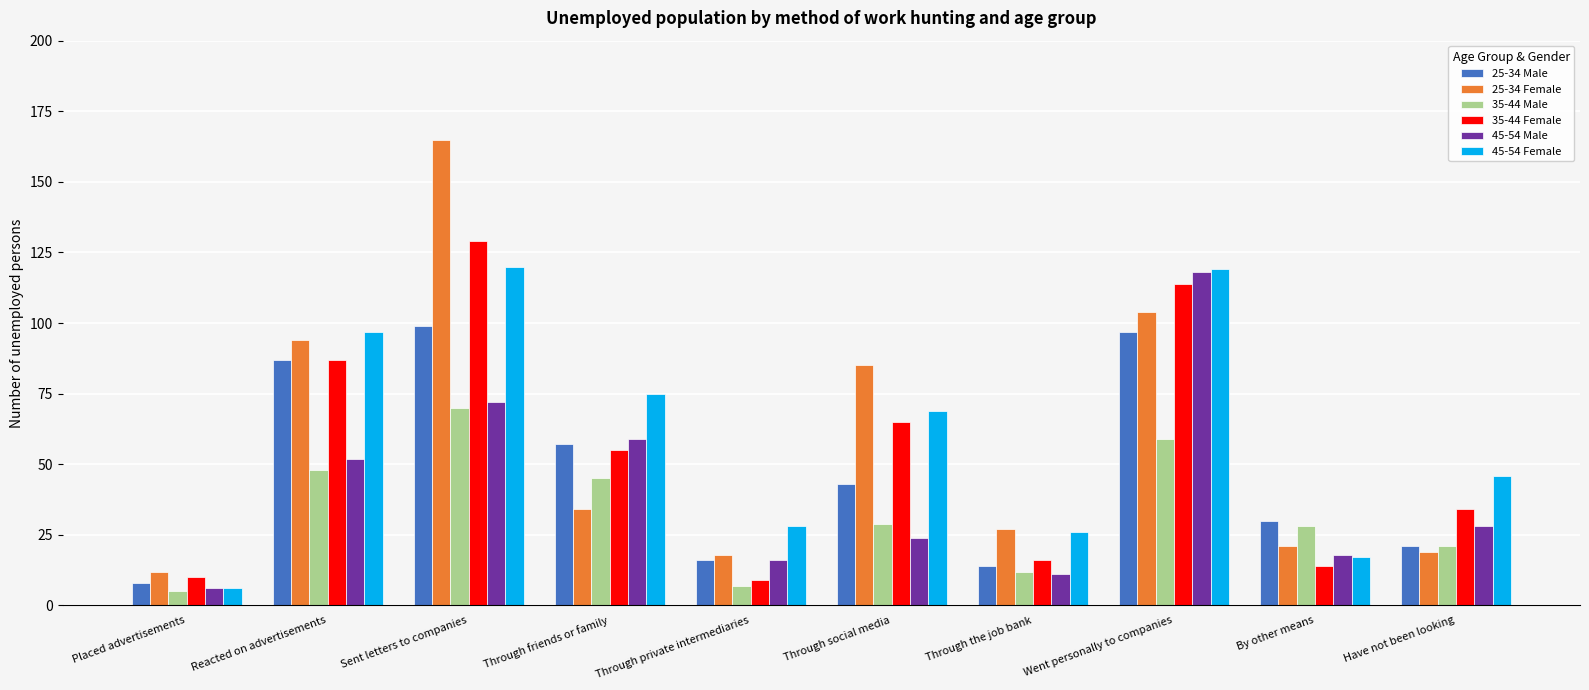

What is the difference between the maximum and second lowest values in the 35-44 Male series?

63